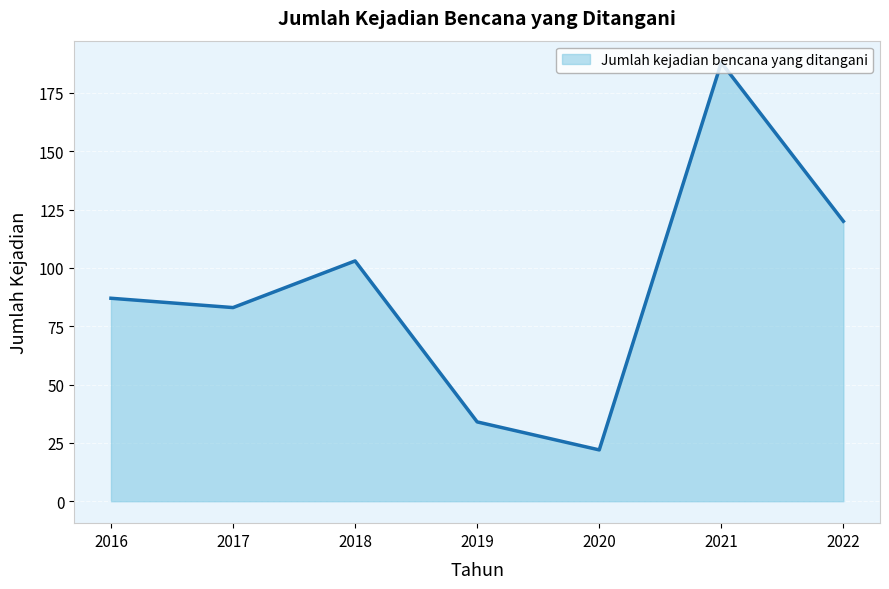

List the labels in order of value, largest first.

2021, 2022, 2018, 2016, 2017, 2019, 2020